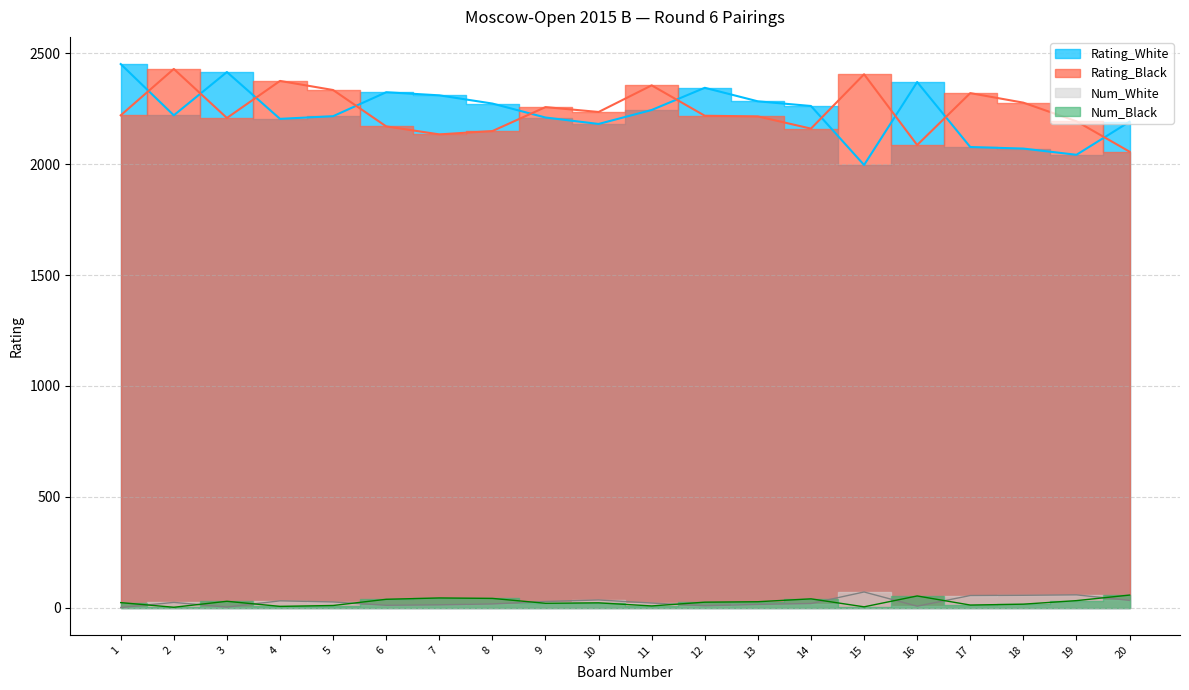

At which category is the sum across all series the highest?

1